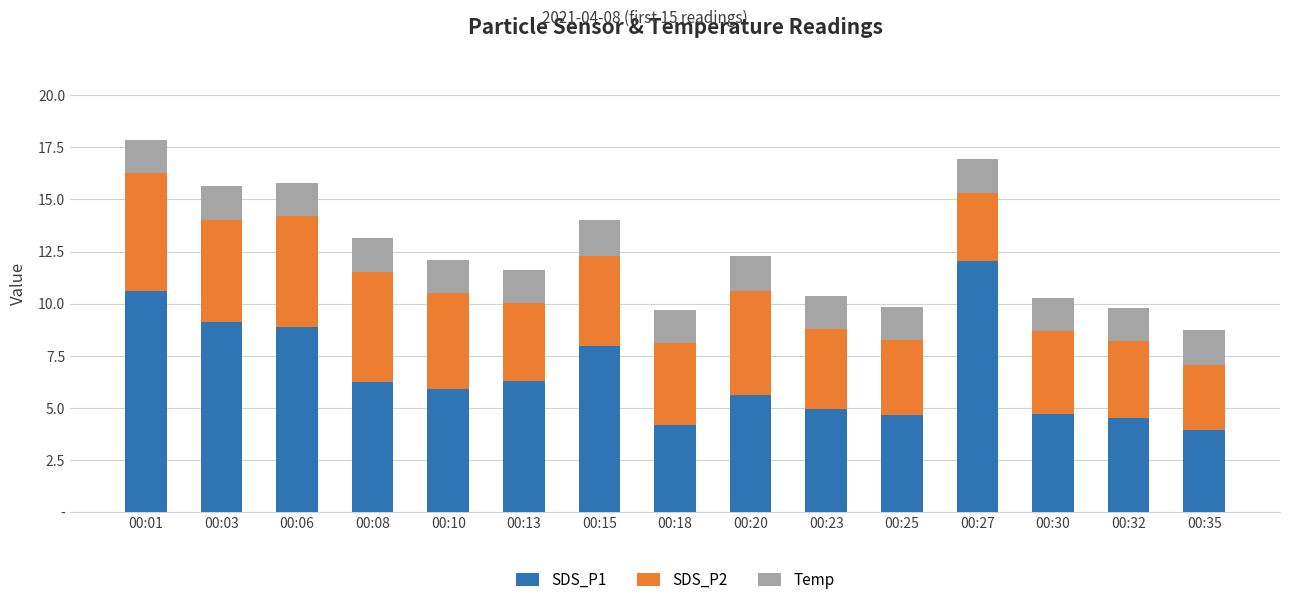

Are the bars horizontal?

No